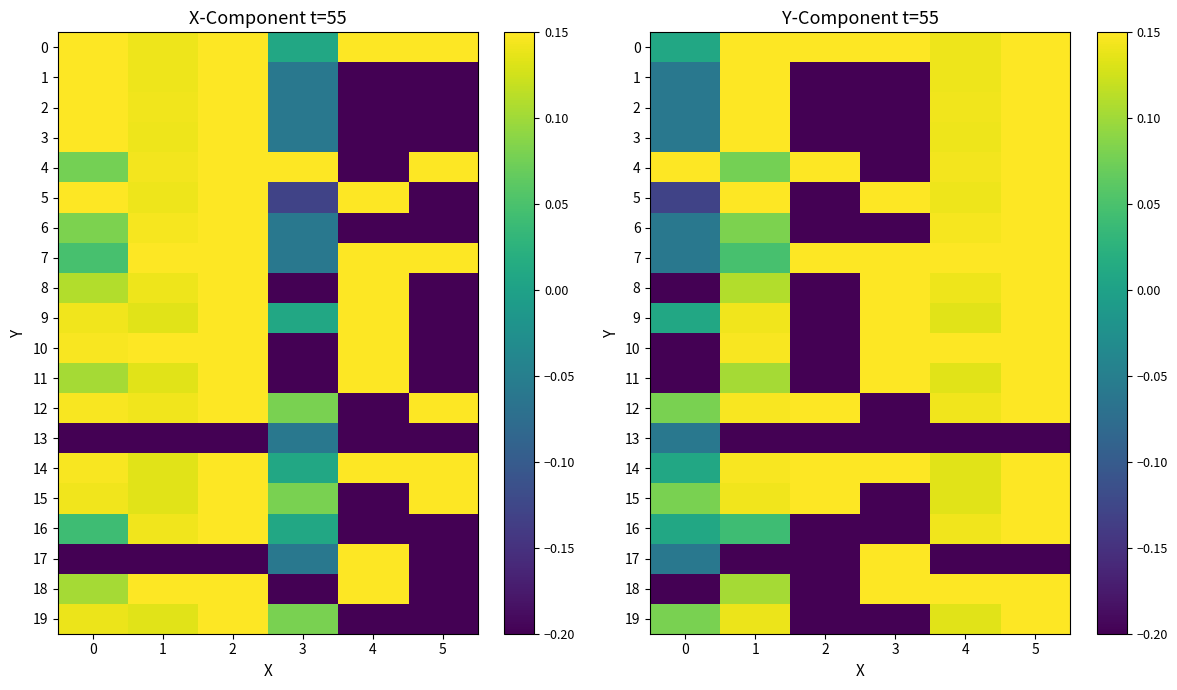

How many data points in 5 are above 0?

4